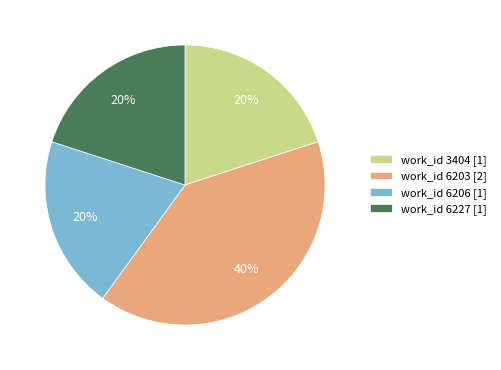

Between work_id 6203 [2] and work_id 6206 [1], which is larger?

work_id 6203 [2]